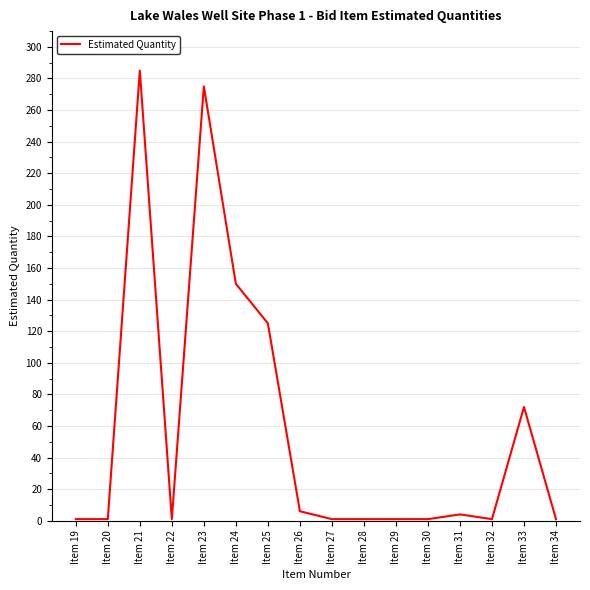

At which category does the chart reach its peak across all series?

Item 21